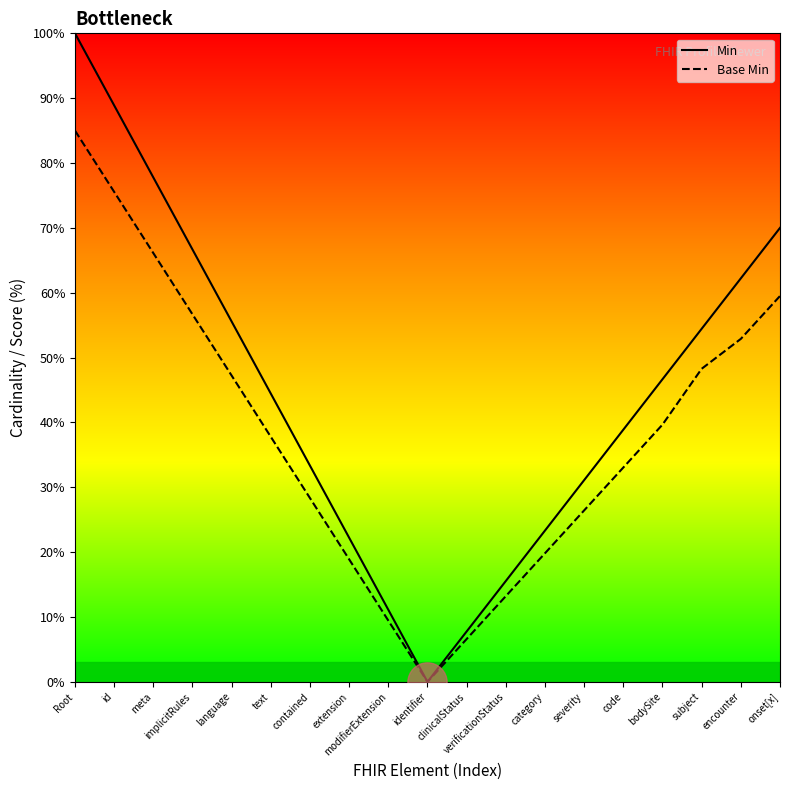

At how many categories does at least one series exceed 14?

16